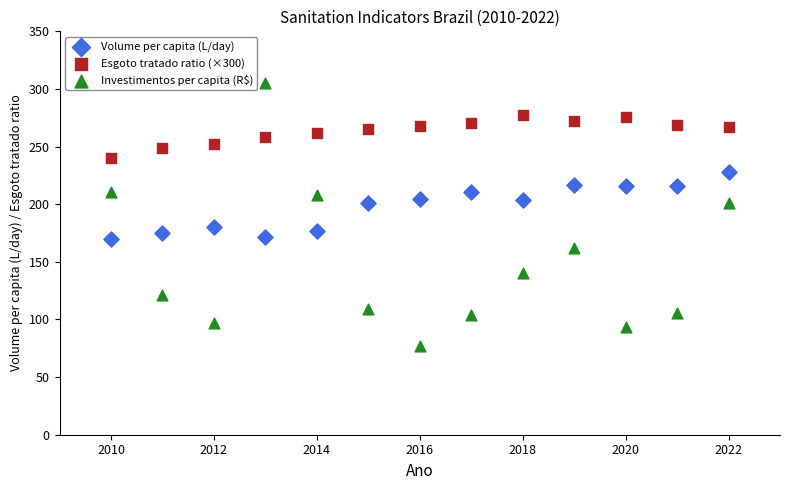

Which series contains the highest Y value?

Investimentos per capita (R$)